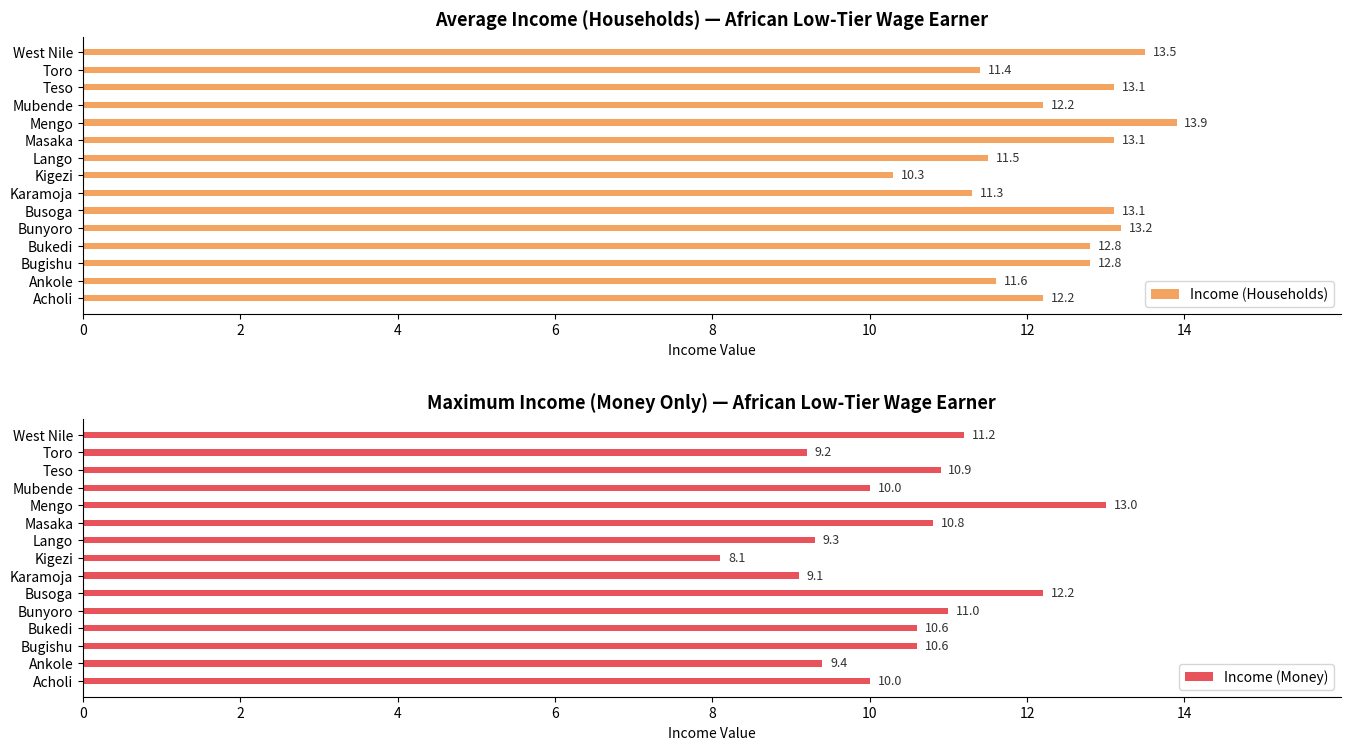

Reading left to right, what are all the values shown in this chart?

Income (Households): 12.2	11.6	12.8	12.8	13.2	13.1	11.3	10.3	11.5	13.1	13.9	12.2	13.1	11.4	13.5
Income (Money): 10.0	9.4	10.6	10.6	11.0	12.2	9.1	8.1	9.3	10.8	13.0	10.0	10.9	9.2	11.2